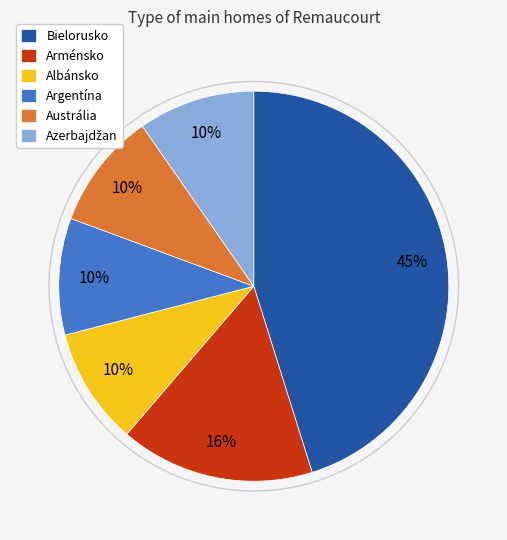

What is the largest slice in the pie chart?

Bielorusko